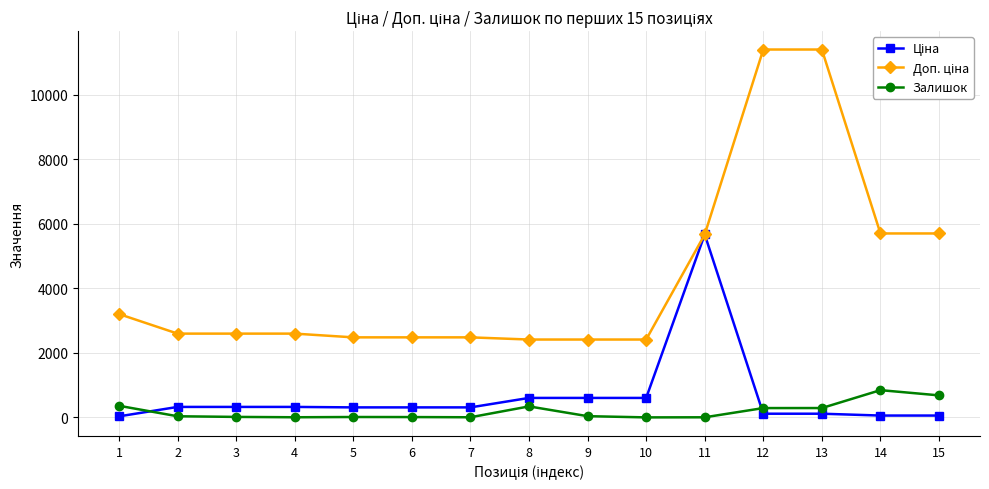

Does the chart display data point markers on the line(s)?

Yes